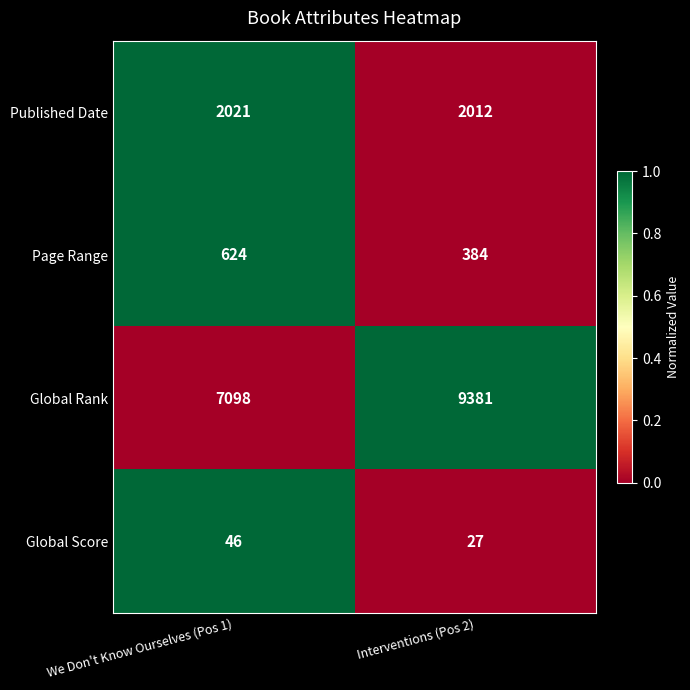

How many series are shown in this chart?

4